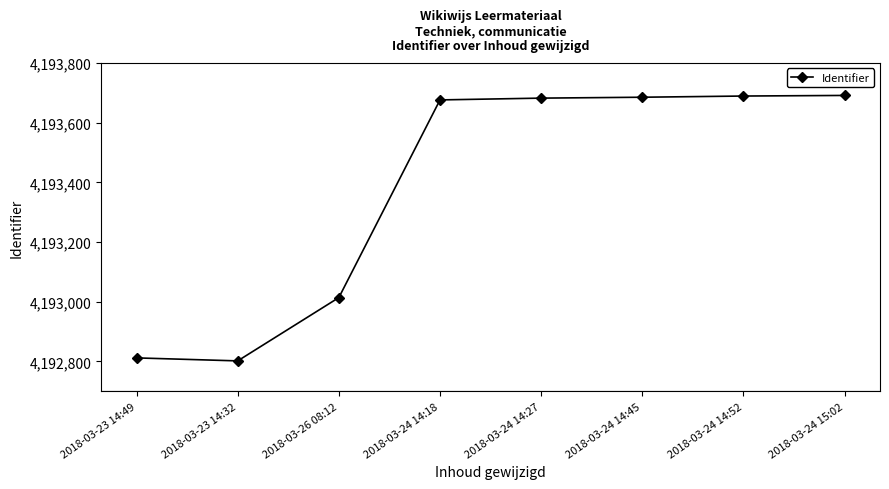

What is the difference between the values at 2018-03-24 14:45 and 2018-03-24 15:02?

6